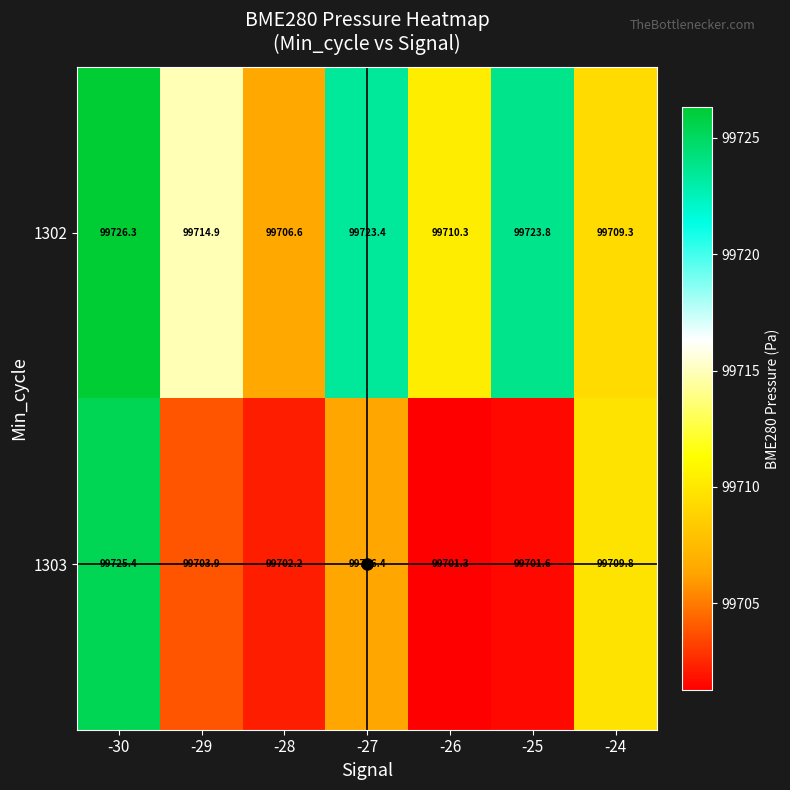

At which label is 1303 closest to 99713?

-24